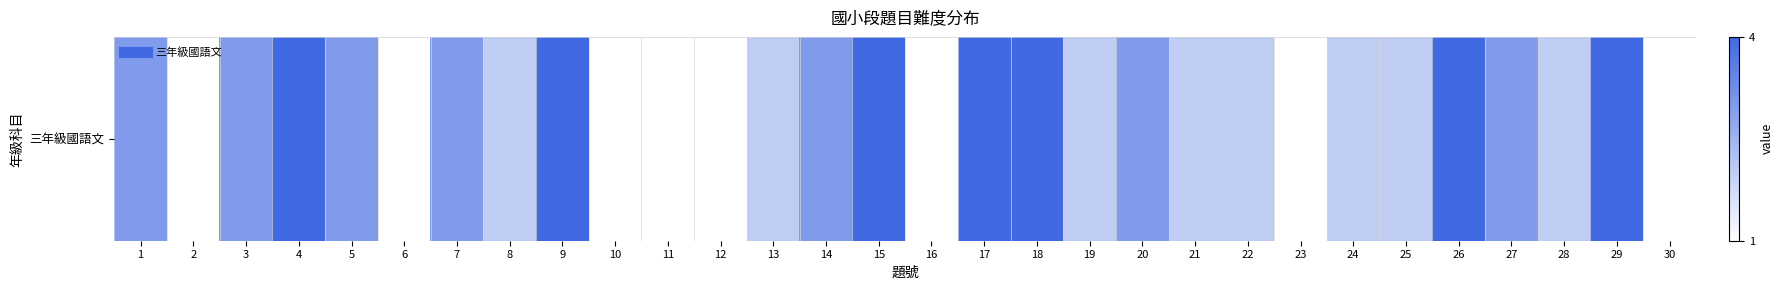

Where is the data nearest to the value 2?

8